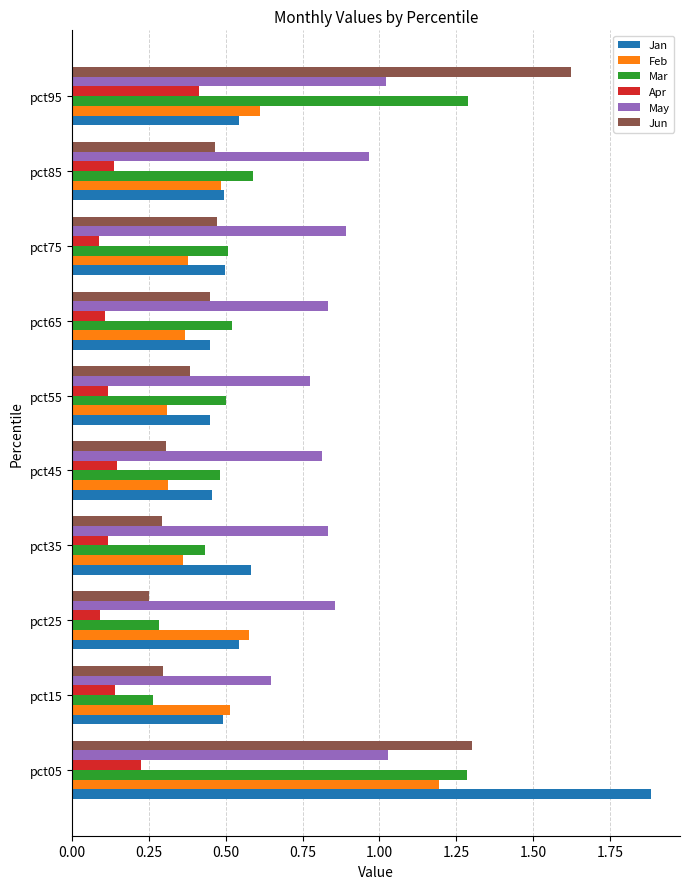

Which series changed the most between pct05 and pct35?

Jan